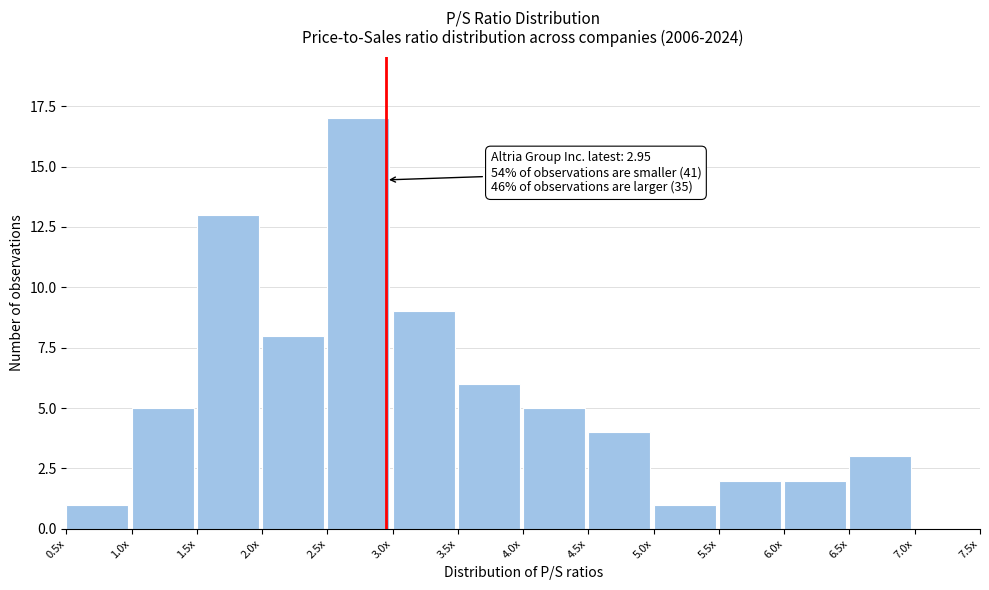

Reading right to left, list all the values displayed in this chart.

7.0x=0	6.5x=3	6.0x=2	5.5x=2	5.0x=1	4.5x=4	4.0x=5	3.5x=6	3.0x=9	2.5x=17	2.0x=8	1.5x=13	1.0x=5	0.5x=1